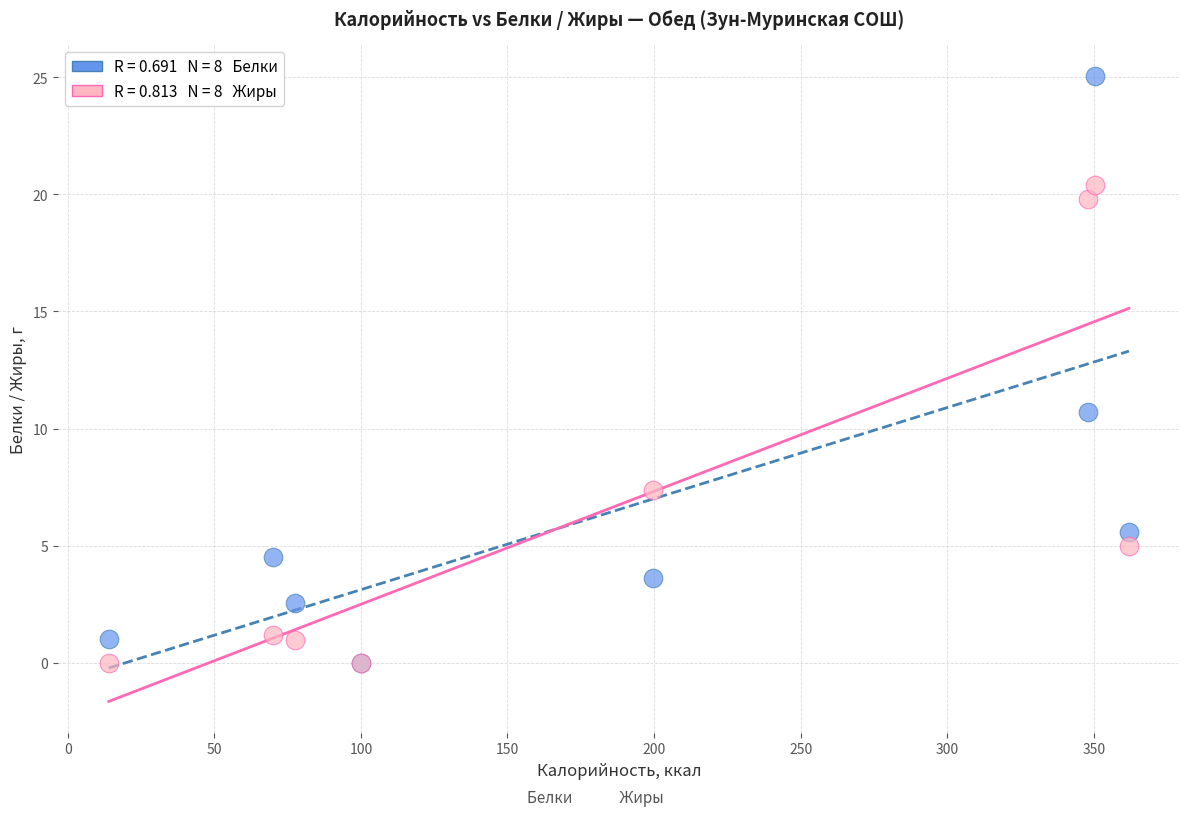

Across all series, what Y value is closest to 12?

10.7